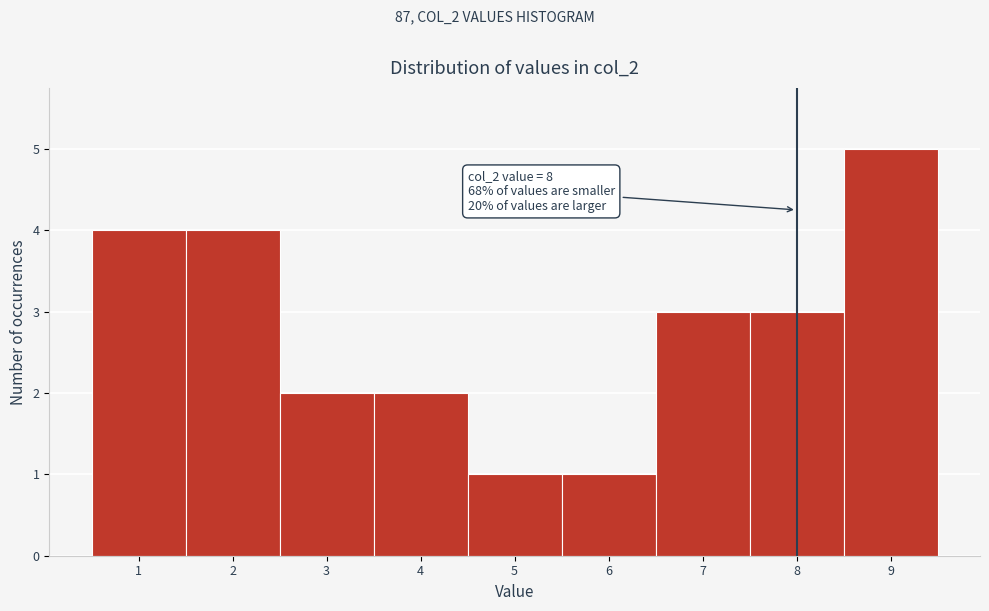

Over which range of the x-axis is the bar tallest?

8.5 to 9.5